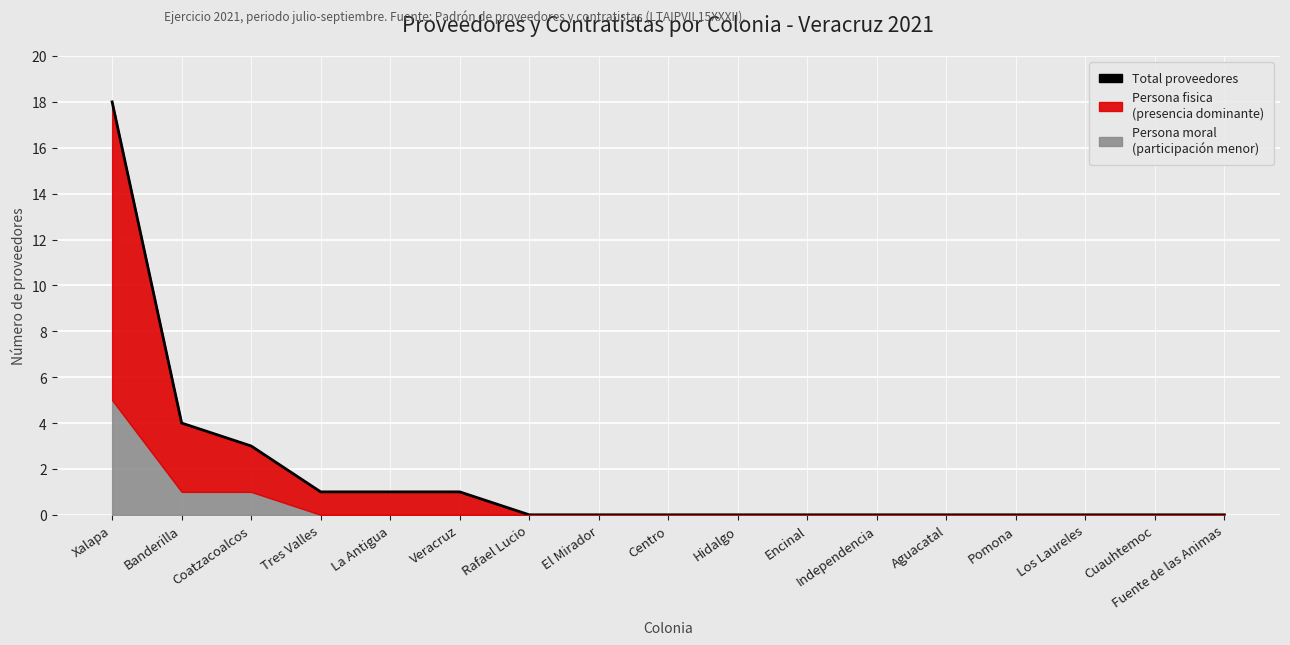

How many values exceed 0?

6